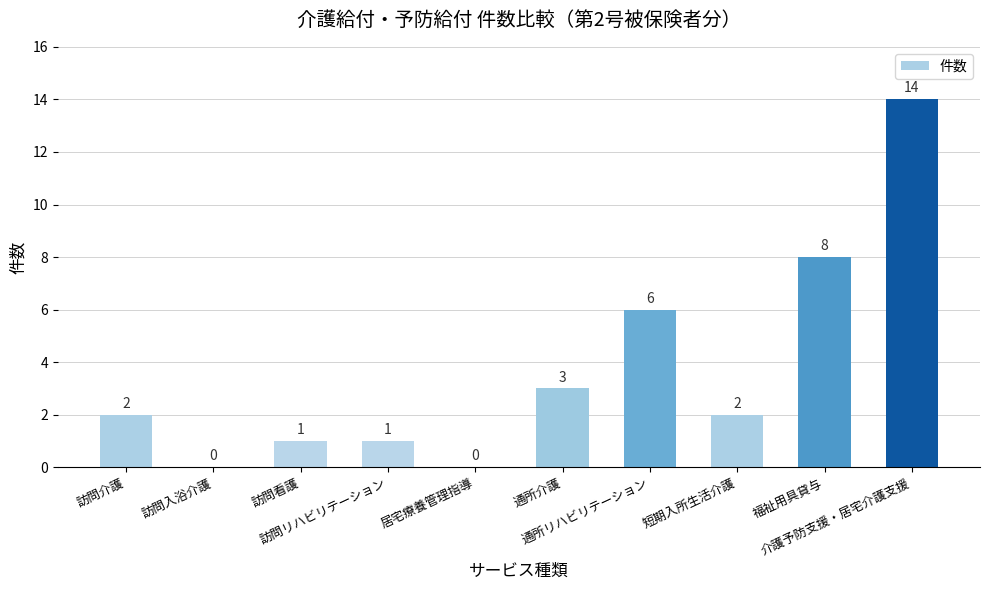

How many data points does each series have?

10